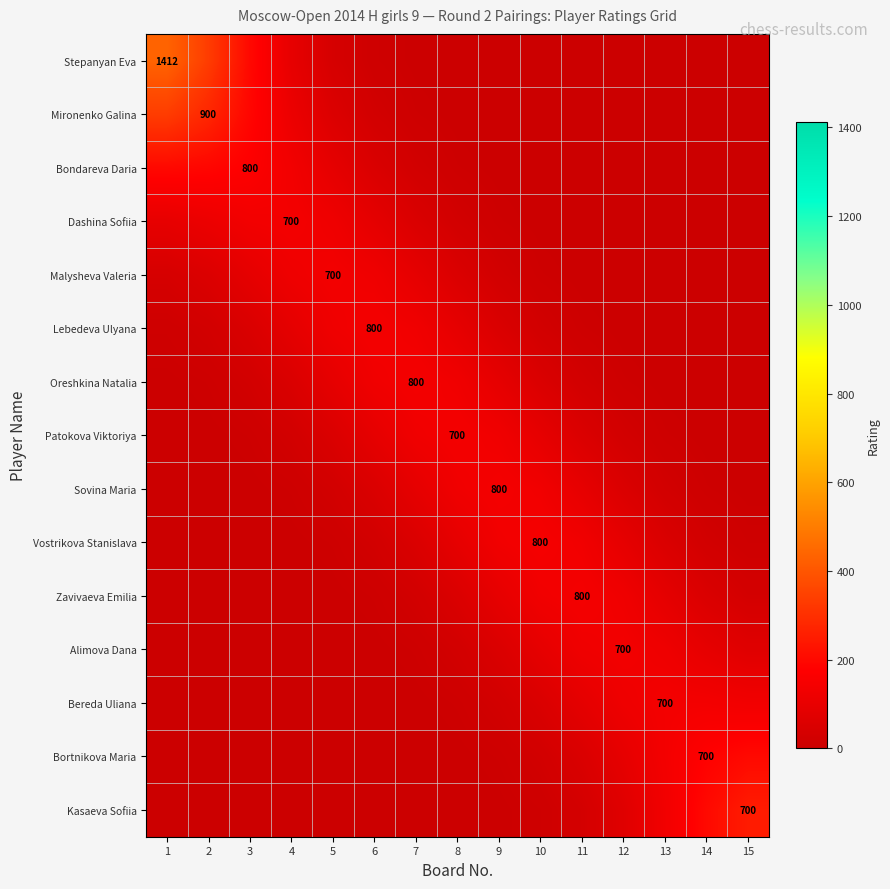

The Kasaeva Sofiia series shows 9.6 at 11. True or false?

False